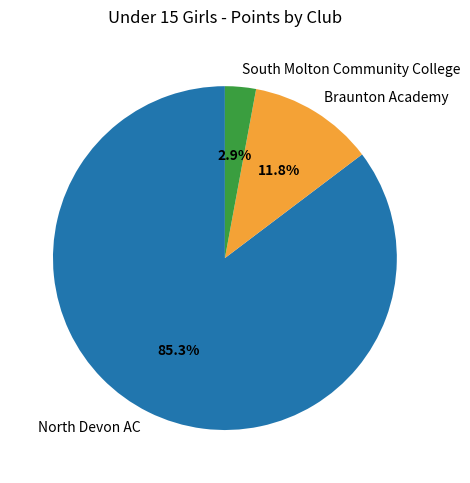

Approximately how many times larger is the value at Braunton Academy compared to South Molton Community College?

4.1